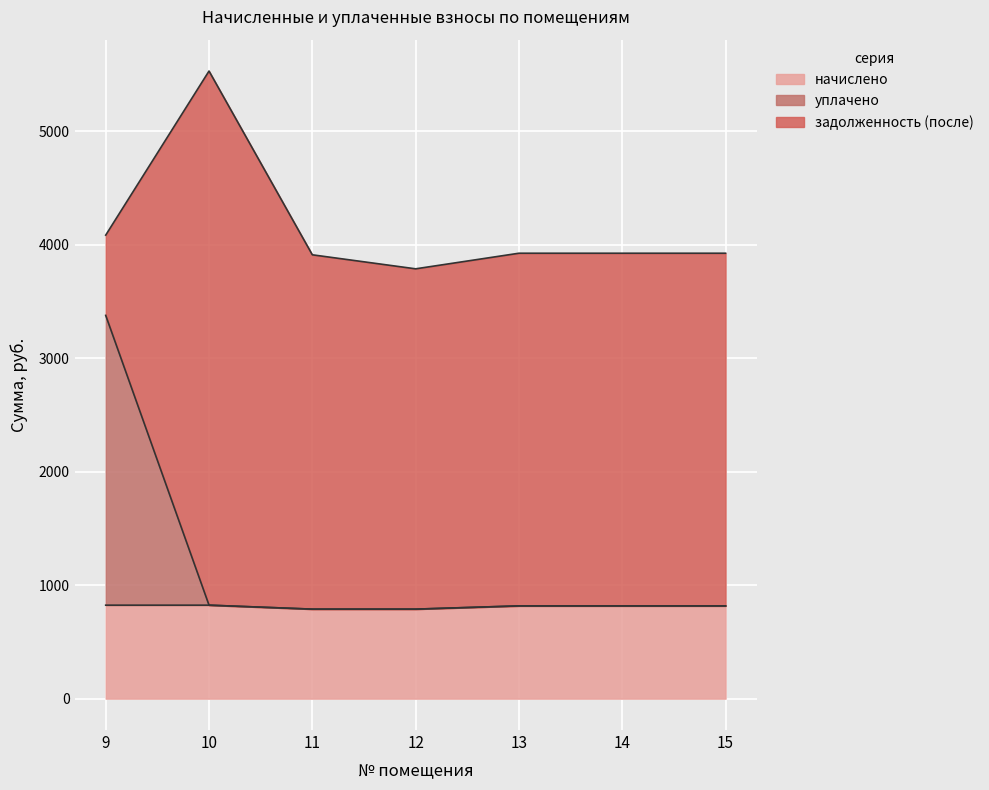

What is the average value of the уплачено series?

1175.6